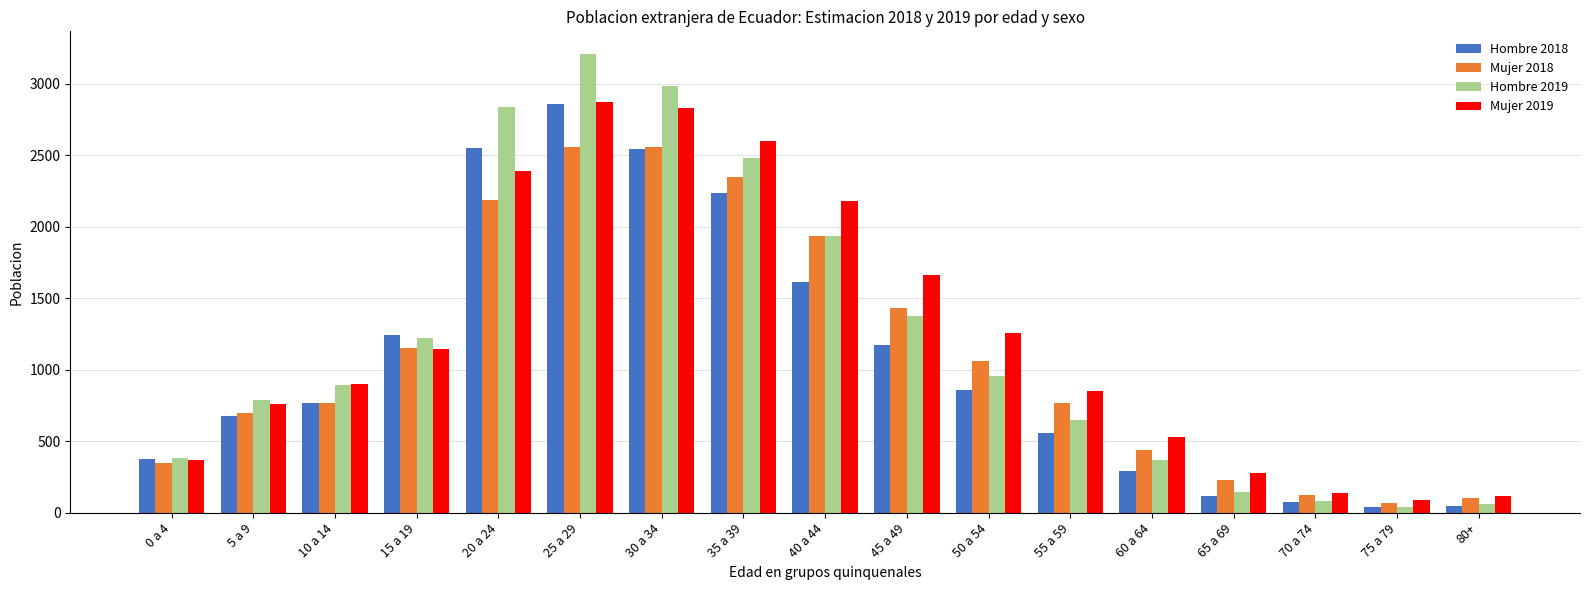

What position from the right is 45 a 49?

8